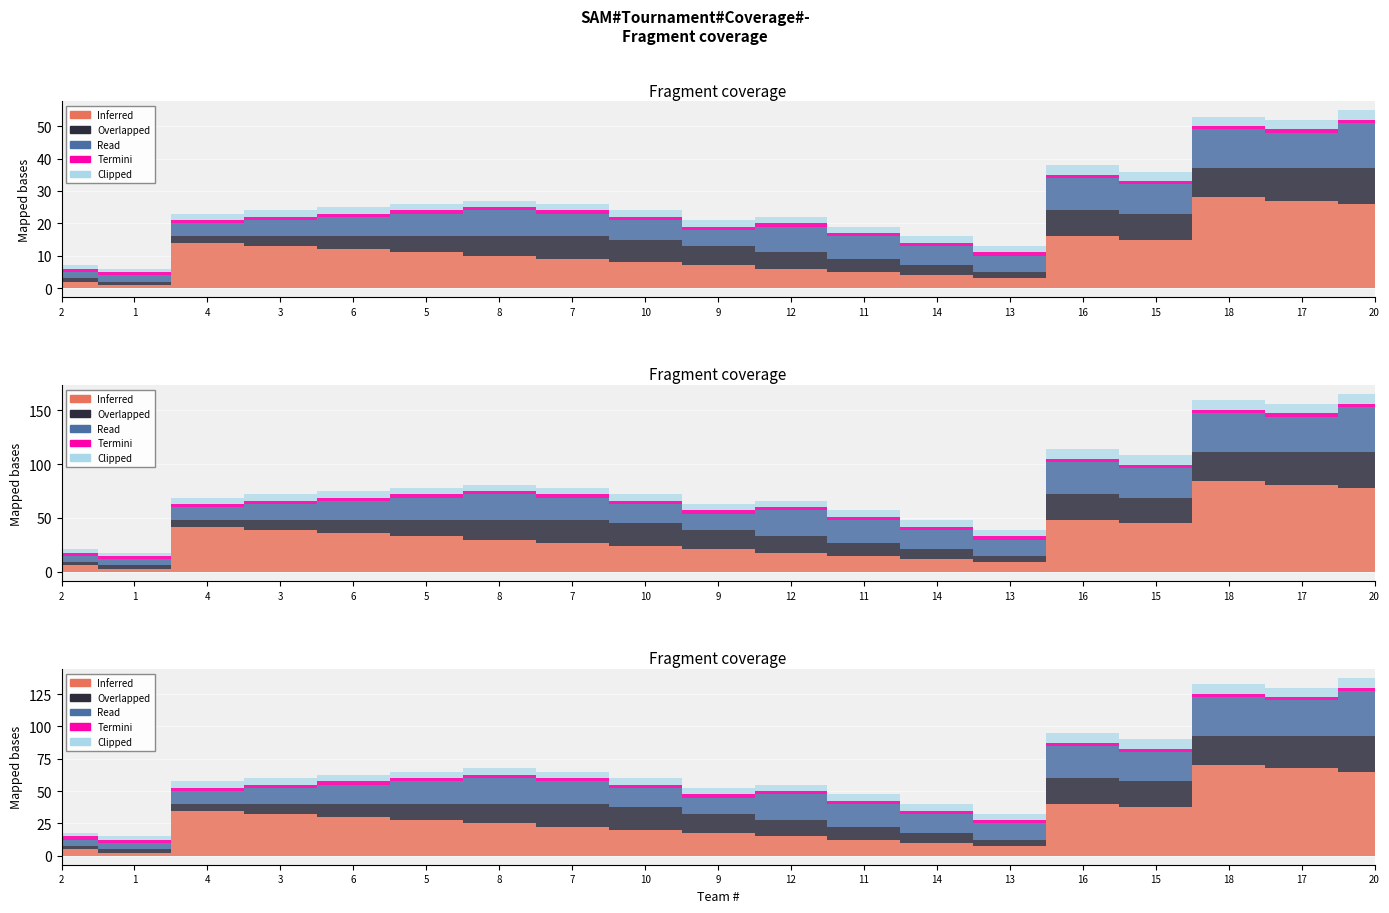

How many values in the Overlapped series exceed 5?

9